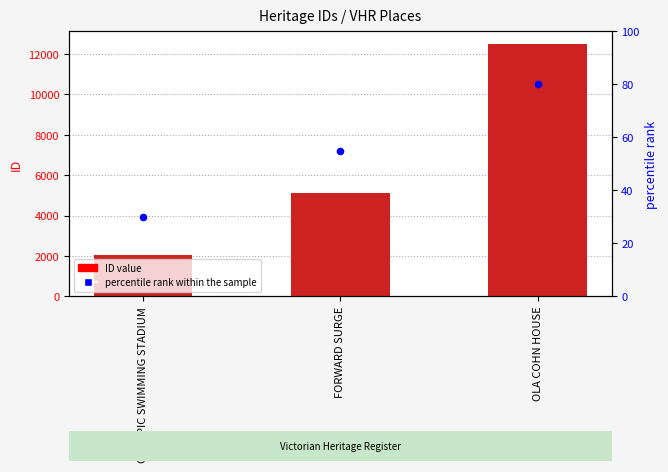

Is the value of percentile rank within the sample at OLA COHN HOUSE greater than the value of ID at OLA COHN HOUSE?

No